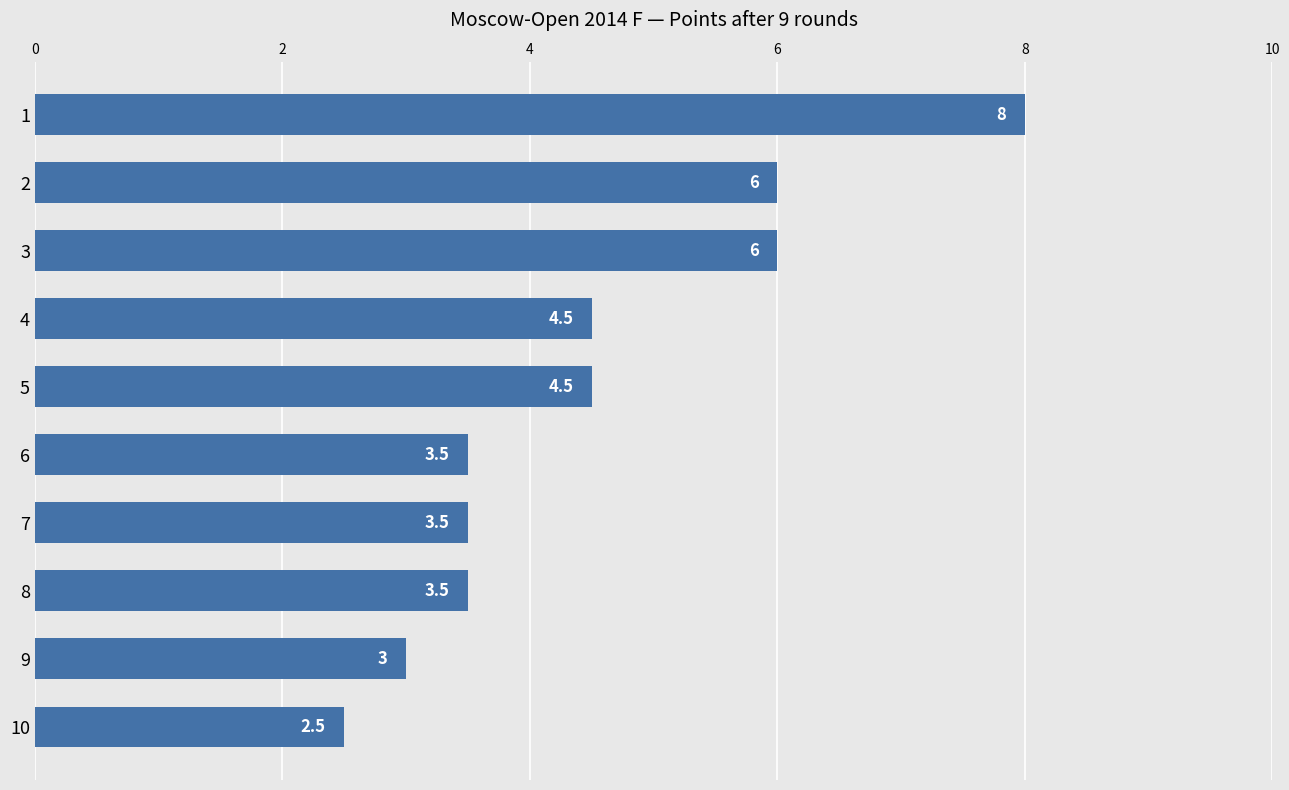

What is the minimum value shown in the chart?

2.5